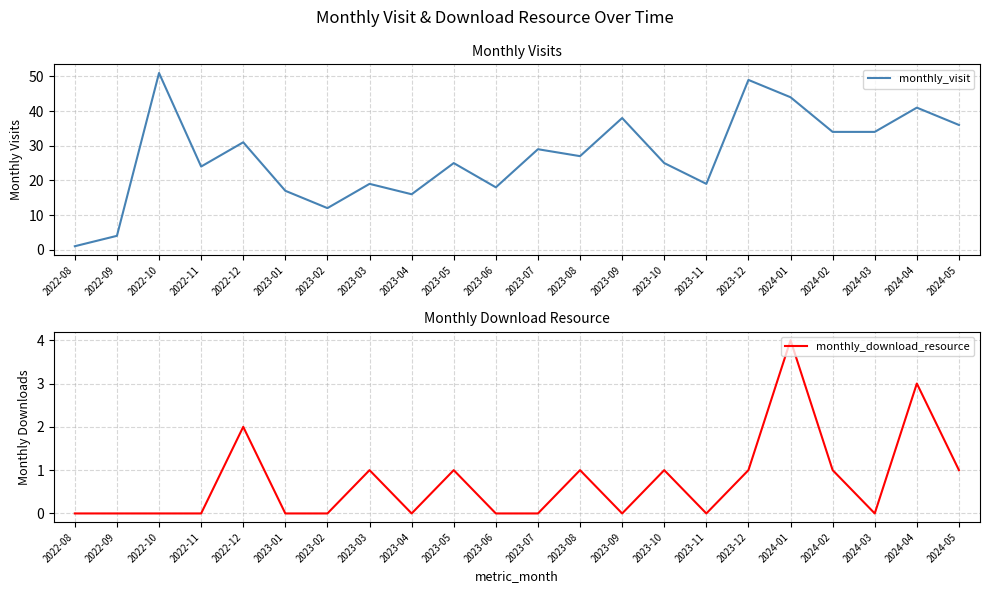

At which label is monthly_visit closest to 26?

2023-05